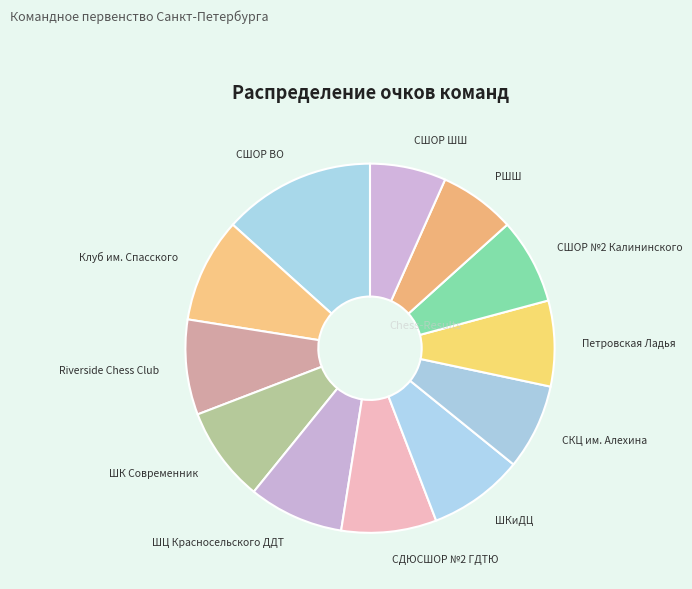

What is the largest slice in the pie chart?

СШОР ВО